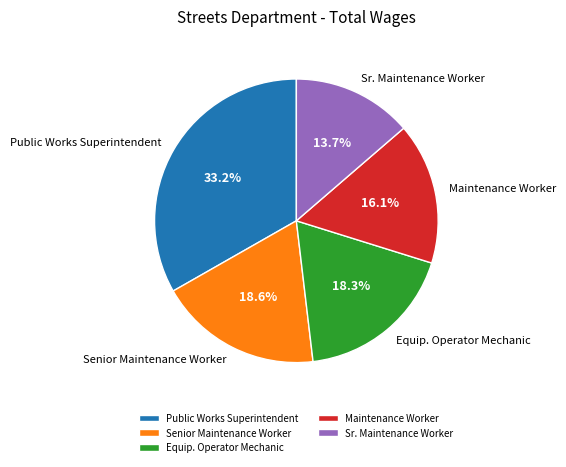

Is the sum of Senior Maintenance Worker and Equip. Operator Mechanic greater than half?

No